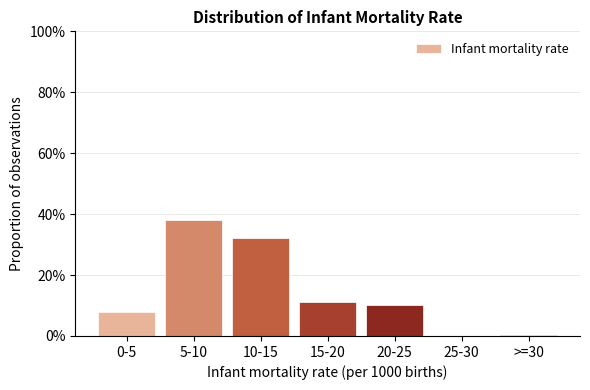

Reading left to right, extract all data points from this chart.

0-5=8.0	5-10=38.2	10-15=32.0	15-20=11.1	20-25=10.2	25-30=0.0	>=30=0.4